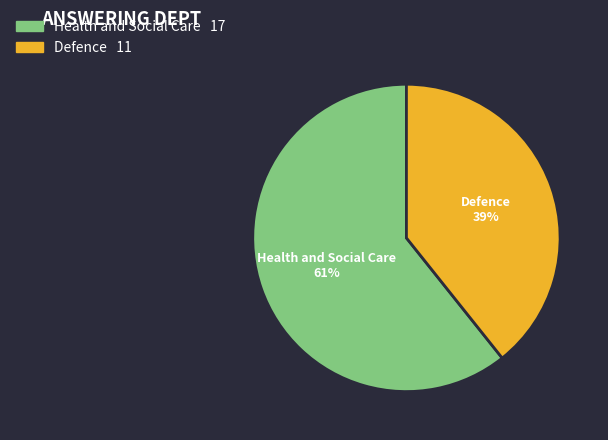

How many slices are in this pie chart?

2